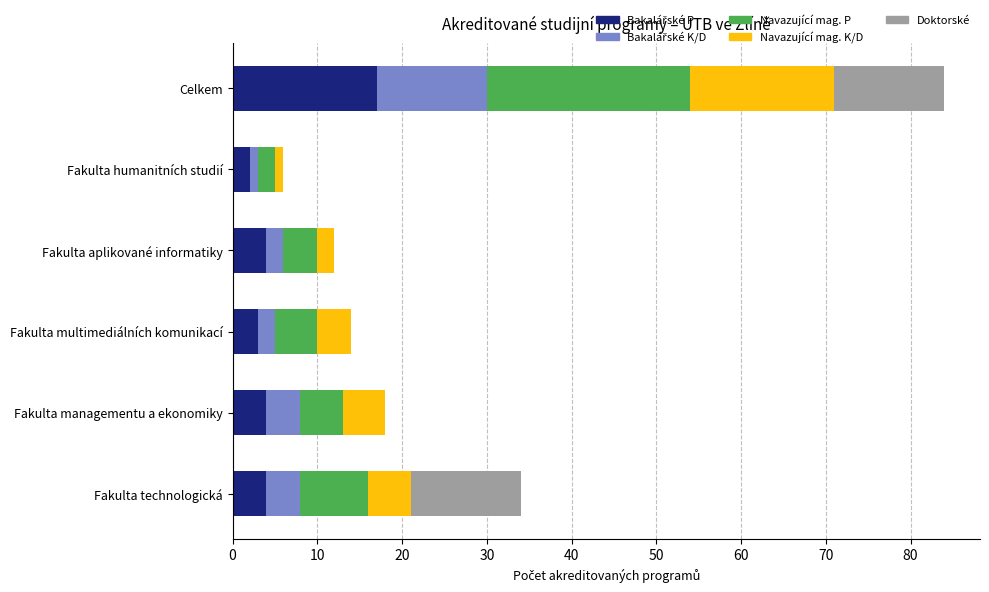

At which category is the sum across all series the highest?

Celkem